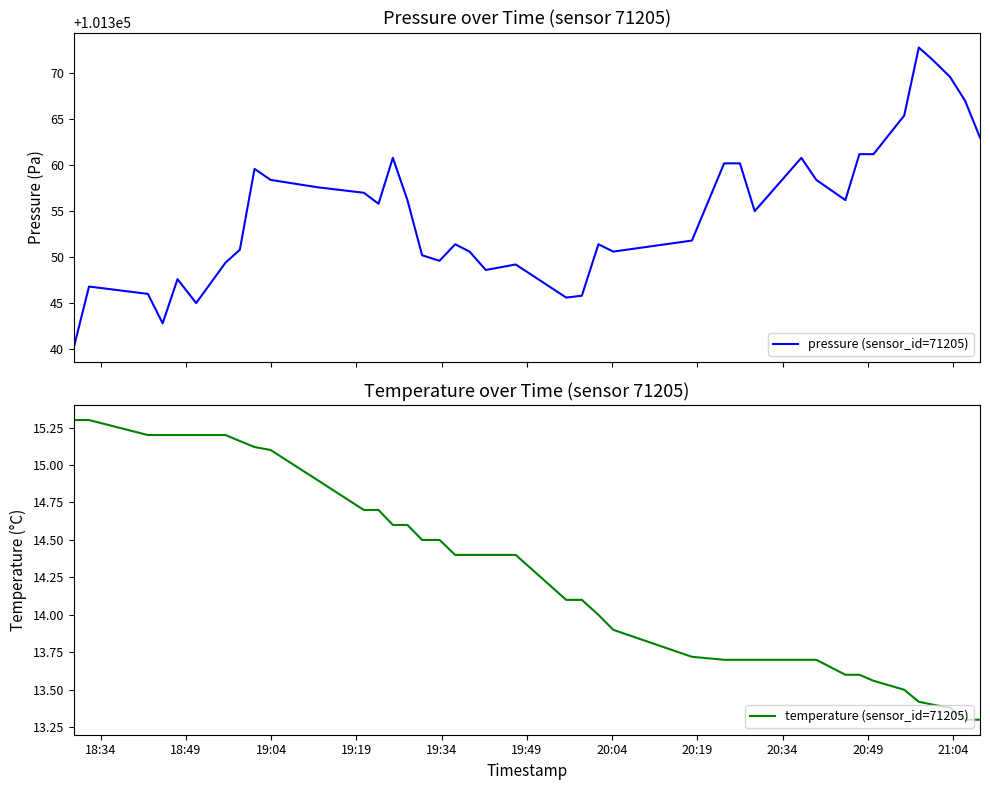

Reading left to right, transcribe all the data shown in this chart.

pressure (sensor_id=71205): 101340.2	101346.8	101346.0	101342.8	101347.6	101345.0	101349.4	101350.8	101359.6	101358.4	101357.6	101357.0	101355.8	101360.8	101356.2	101350.2	101349.6	101351.4	101350.6	101348.6	101349.2	101345.6	101345.8	101351.4	101350.6	101351.8	101360.2	101360.2	101355.0	101360.8	101358.4	101356.2	101361.2	101361.2	101365.4	101372.8	101371.4	101369.6	101367.0	101363.0
temperature (sensor_id=71205): 15.3	15.3	15.2	15.2	15.2	15.2	15.2	15.2	15.1	15.1	14.9	14.7	14.7	14.6	14.6	14.5	14.5	14.4	14.4	14.4	14.4	14.1	14.1	14.0	13.9	13.7	13.7	13.7	13.7	13.7	13.7	13.6	13.6	13.6	13.5	13.4	13.4	13.4	13.3	13.3